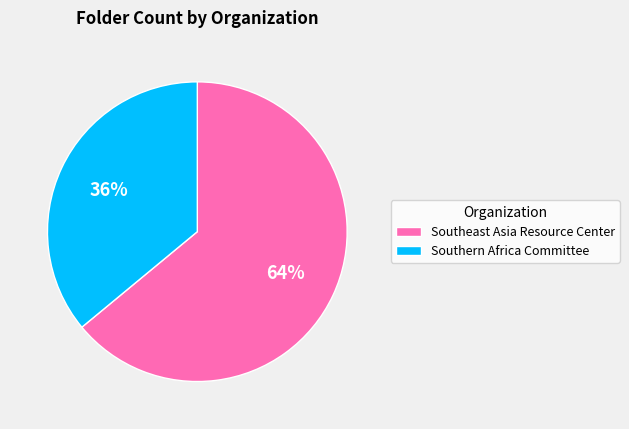

Rank the categories by value from lowest to highest.

Southern Africa Committee, Southeast Asia Resource Center